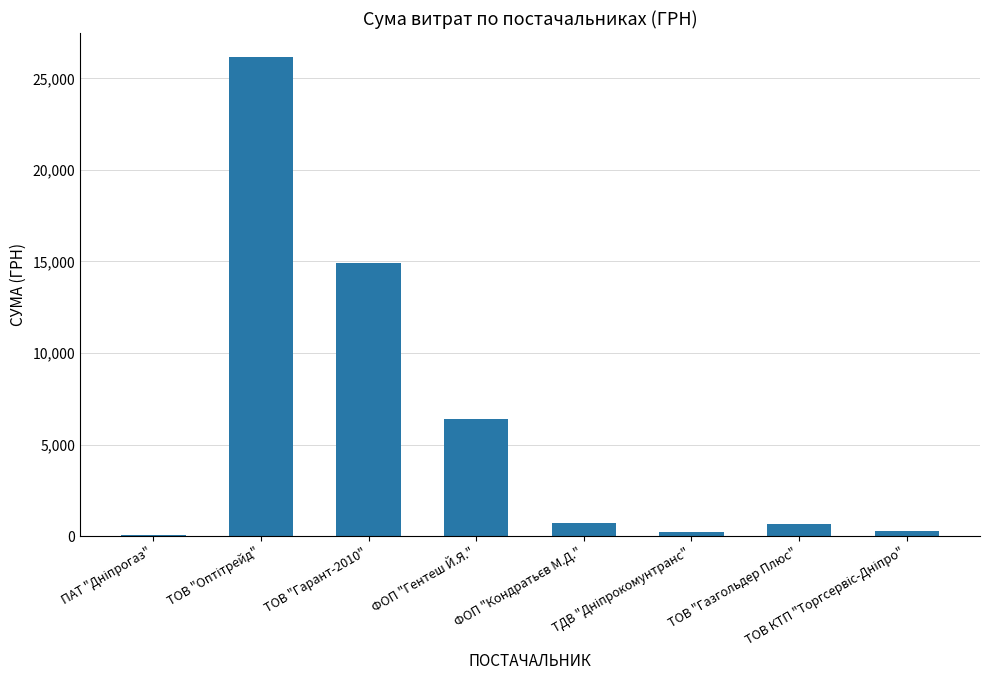

Count the number of categories in the chart.

8